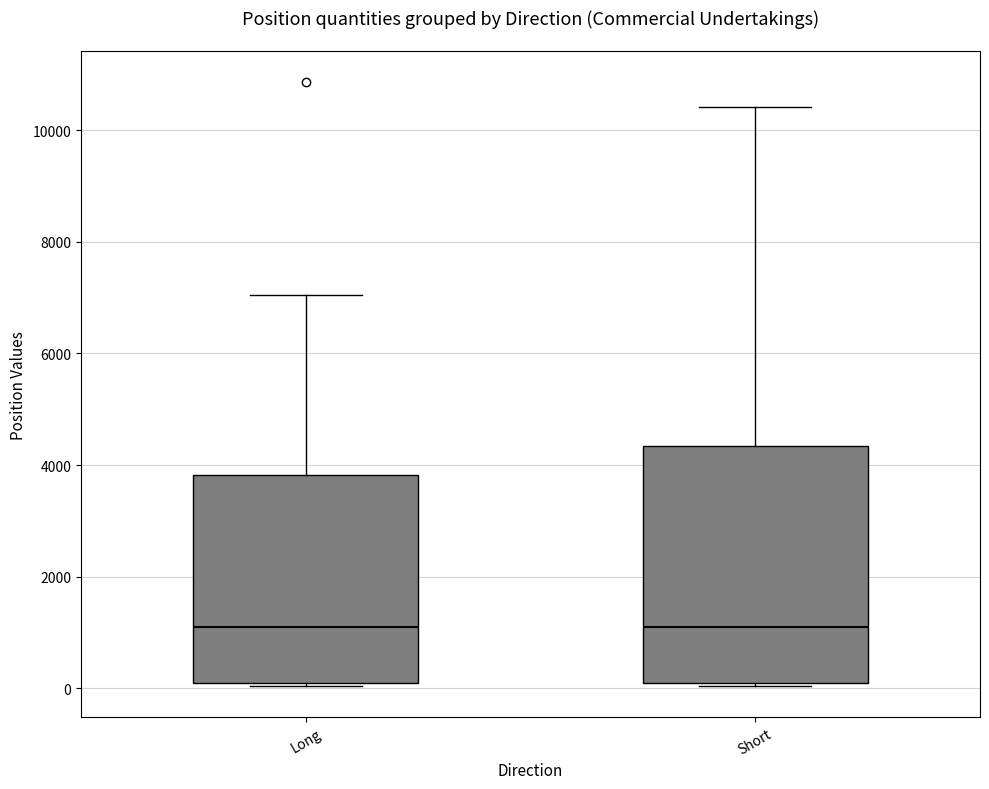

Reading left to right, read every box against the y-axis: the position of its median line, the range the box covers, and the ends of its whiskers. The values are not printed on the chart, so give them approximately, as read against the axis.

Long: median 1000, box 0 to 3800, whiskers 0 to 7000
Short: median 1000, box 0 to 4400, whiskers 0 to 10400